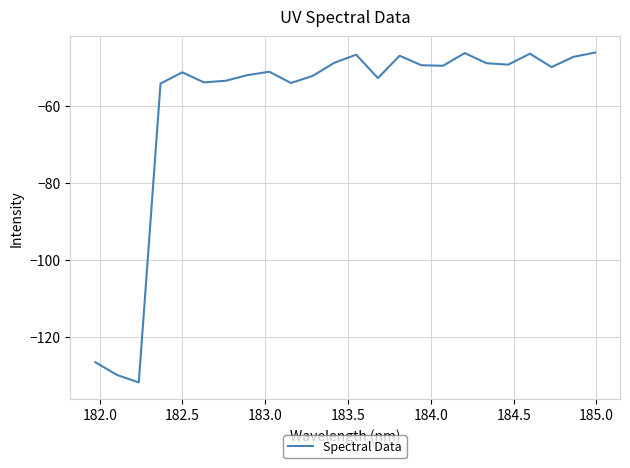

What is the greatest value displayed?

-46.2